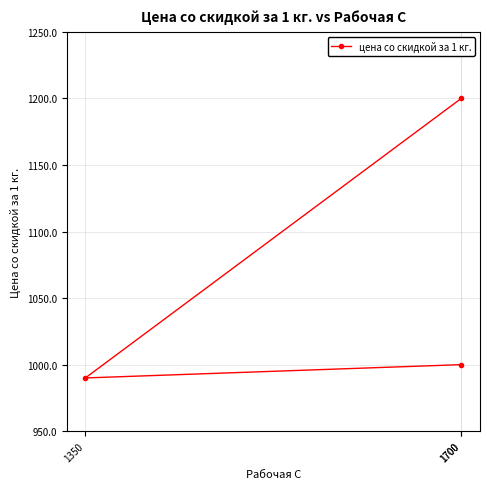

Which has a higher value, 1700 or 1350?

1700